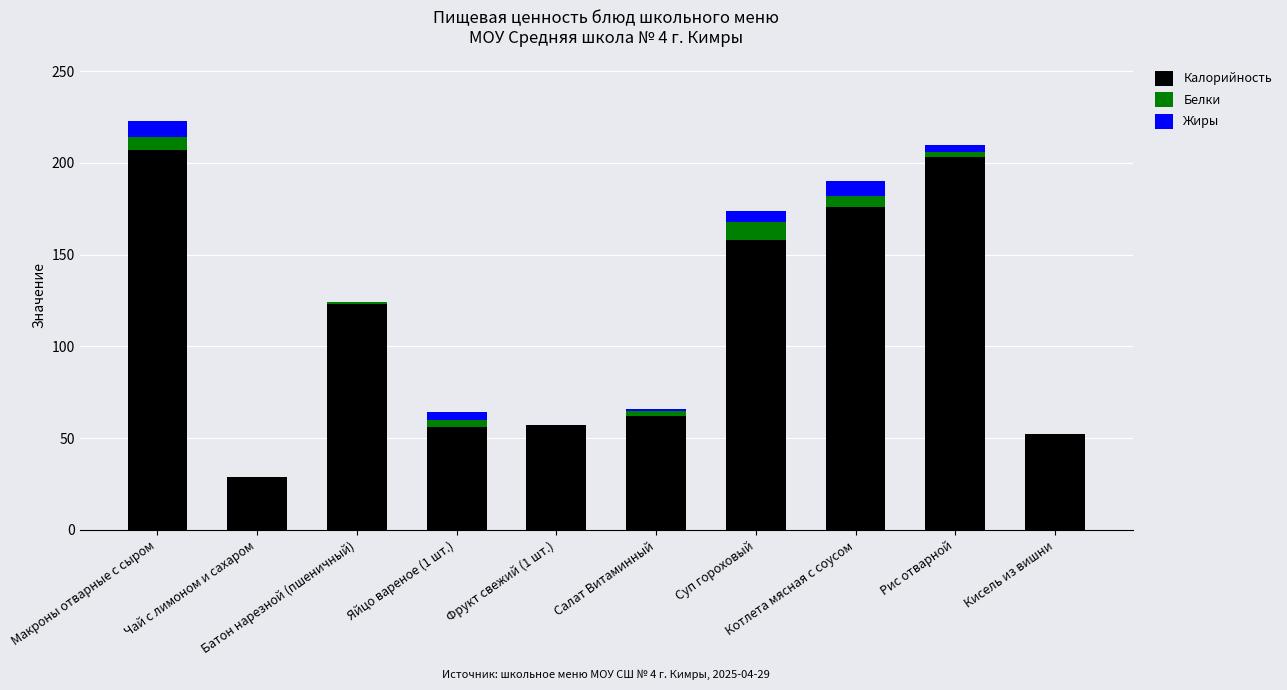

What position from the right is Фрукт свежий (1 шт.)?

6